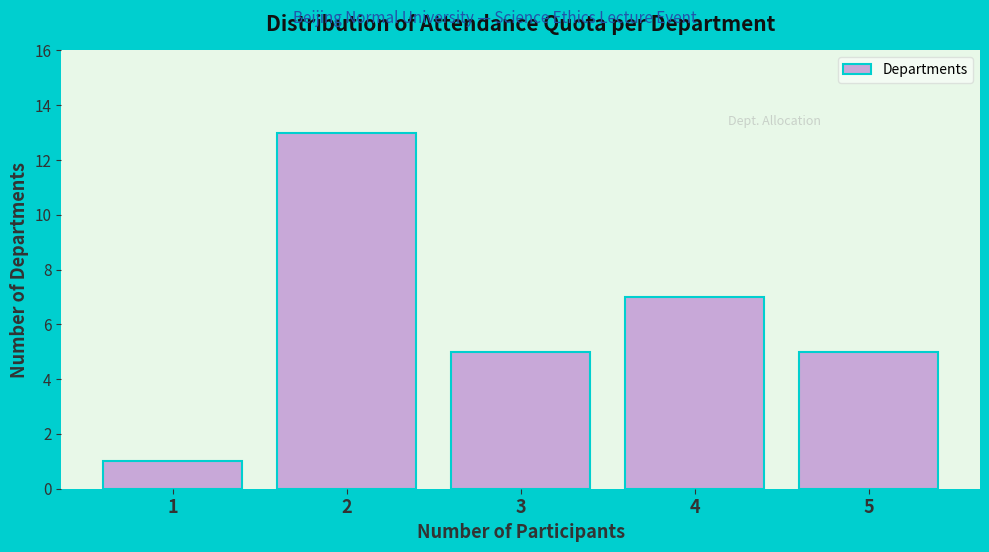

Reading left to right, extract all data points from this chart.

1=1	2=13	3=5	4=7	5=5